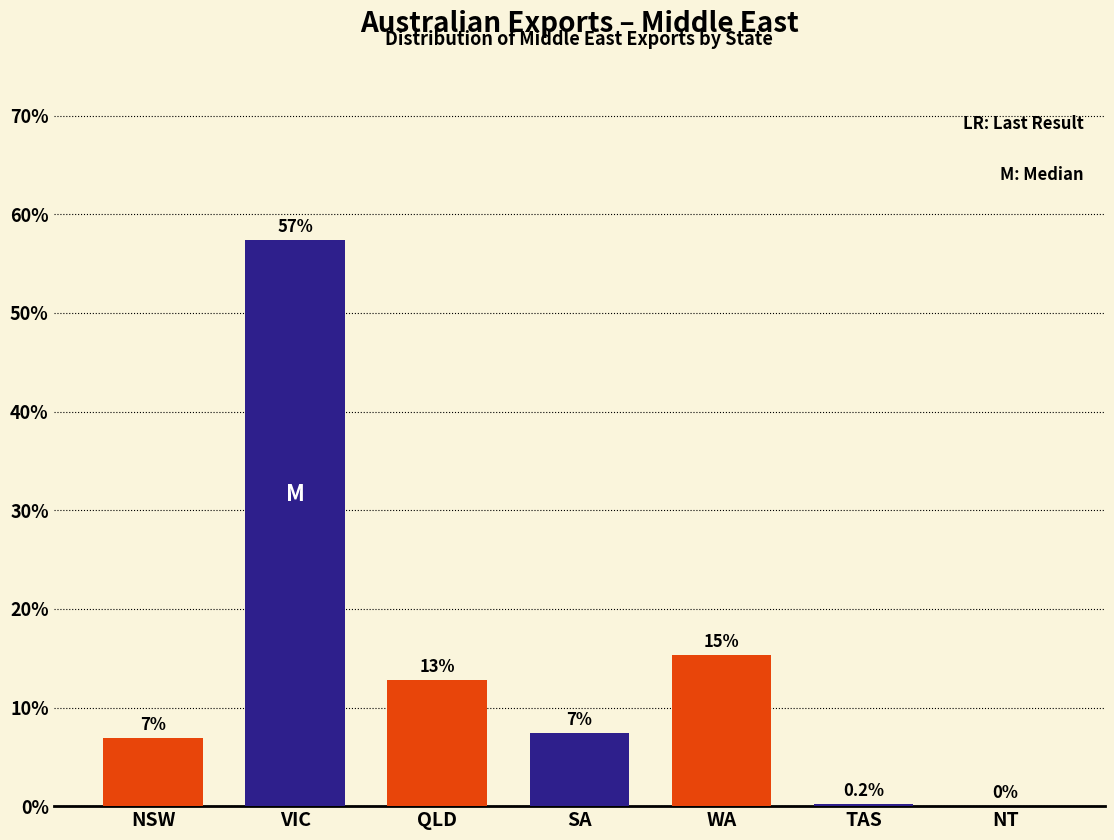

Are the bars horizontal?

No